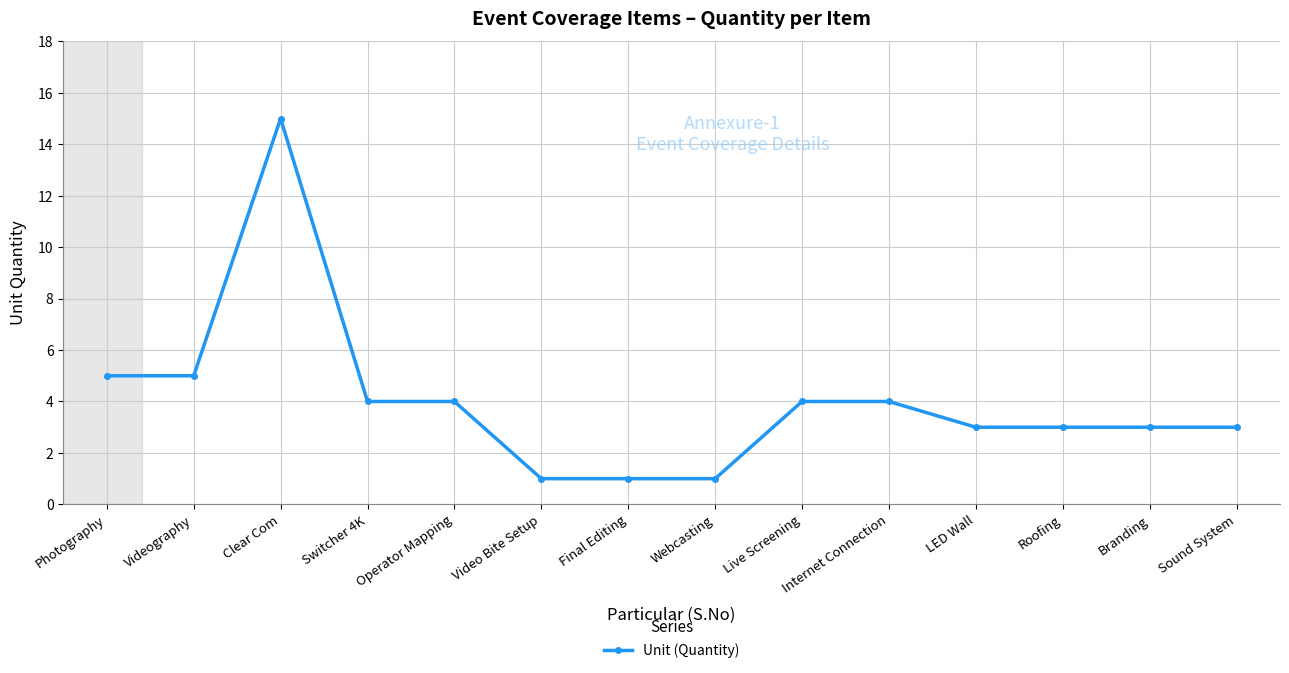

Which has a higher value, Live Screening or Webcasting?

Live Screening